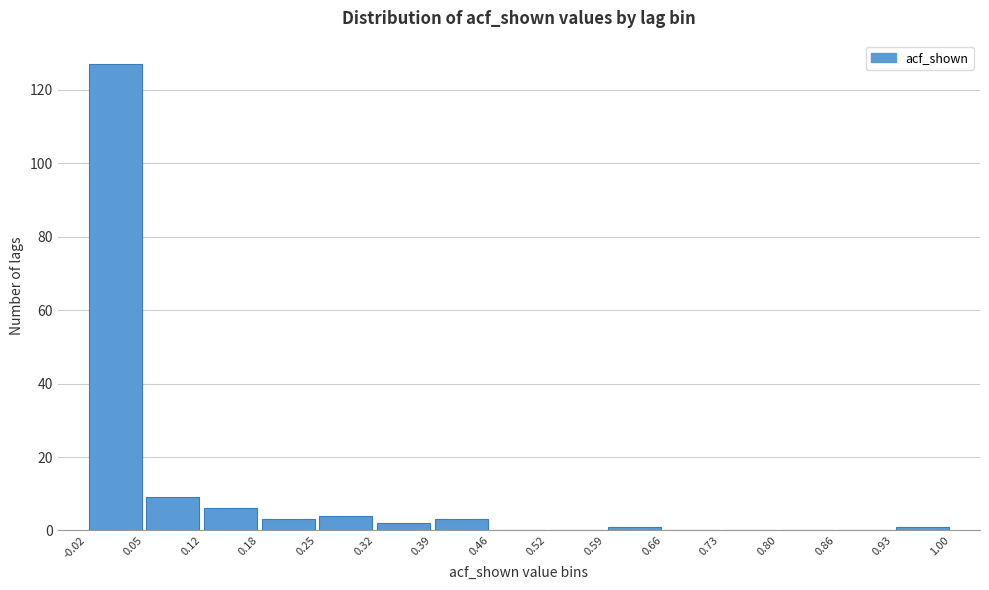

Which range on the x-axis has the tallest bar?

-0.02 to 0.05